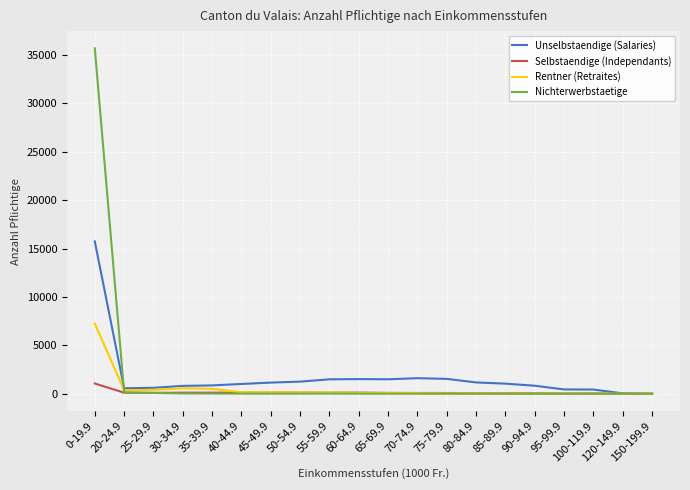

Which series has the widest spread of values?

Nichterwerbstaetige